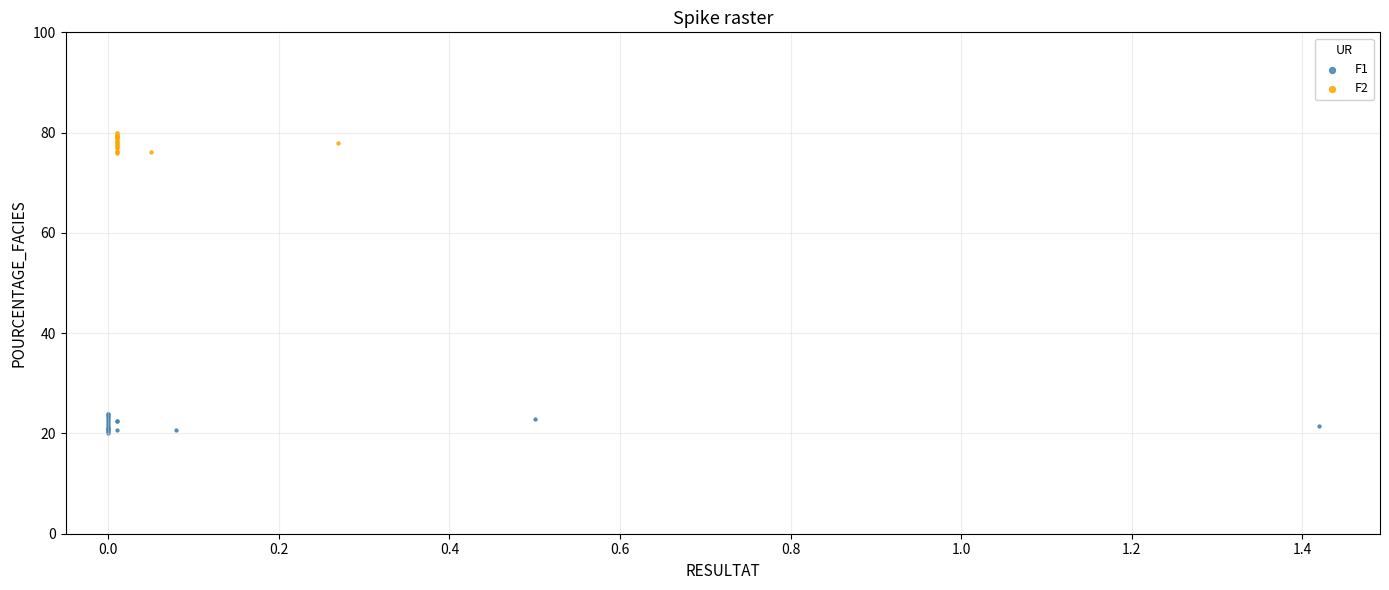

Which series reaches the minimum Y coordinate?

F1